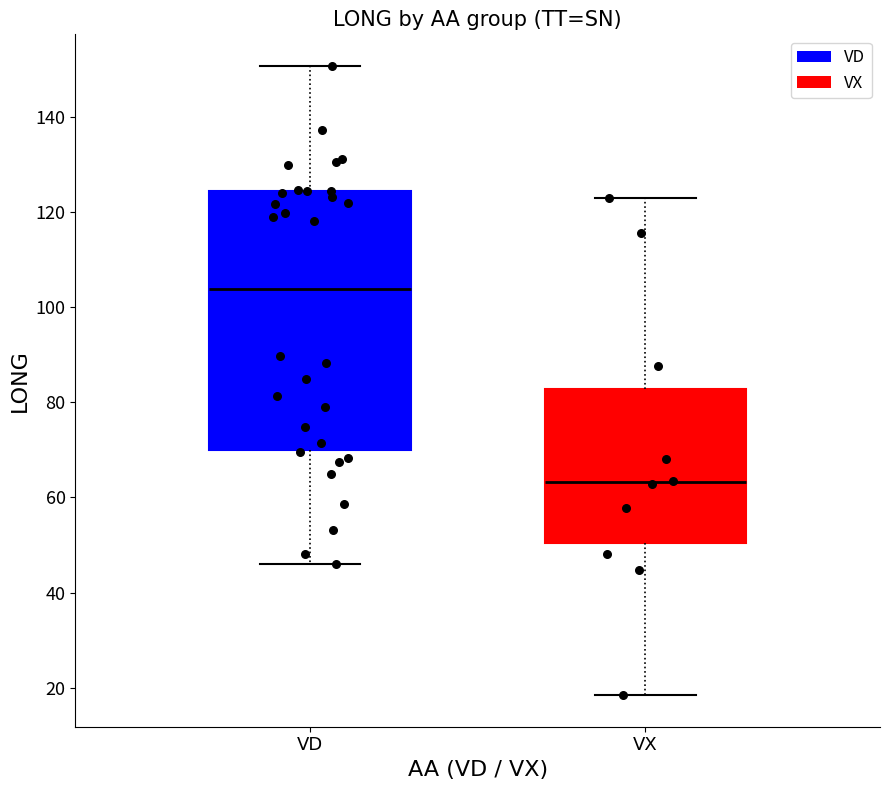

Reading left to right, transcribe this box plot: for each box, give where its median line is, the range the box spans, and where its two whiskers end, as read against the y-axis. The values are not printed on the chart, so give them approximately, as read against the axis.

VD: median 104, box 70 to 124, whiskers 46 to 150
VX: median 64, box 50 to 82, whiskers 18 to 122